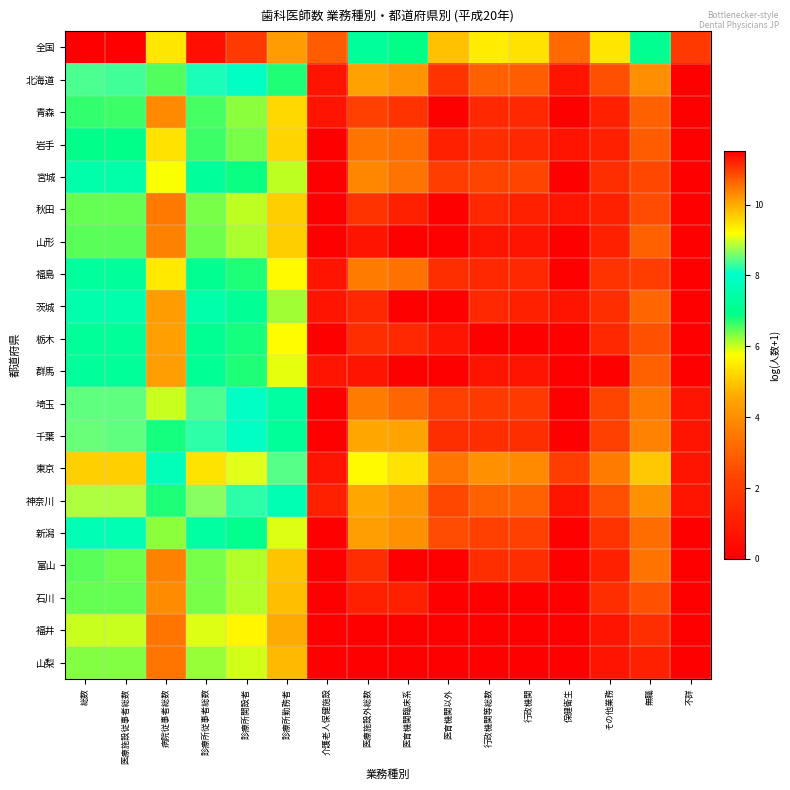

Reading left to right, list all the values displayed in this chart.

全国: 総数=11.5	医療施設従事者総数=11.5	病院従事者総数=9.4	診療所従事者総数=11.3	診療所開設者=11.0	診療所勤務者=10.1	介護老人保健施設=2.8	医療施設外総数=7.2	医育機関臨床系=6.9	医育機関以外=4.9	行政機関等総数=5.5	行政機関=5.4	保健衛生=3.2	その他業務=5.4	無職=7.0	不詳=1.9
北海道: 総数=8.4	医療施設従事者総数=8.4	病院従事者総数=6.5	診療所従事者総数=8.2	診療所開設者=7.9	診療所勤務者=6.8	介護老人保健施設=0.7	医療施設外総数=4.4	医育機関臨床系=4.1	医育機関以外=1.8	行政機関等総数=2.9	行政機関=2.9	保健衛生=0.7	その他業務=2.6	無職=4.0	不詳=0.0
青森: 総数=6.7	医療施設従事者総数=6.6	病院従事者総数=3.9	診療所従事者総数=6.6	診療所開設者=6.3	診療所勤務者=5.2	介護老人保健施設=0.7	医療施設外総数=2.2	医育機関臨床系=1.8	医育機関以外=0.0	行政機関等総数=1.4	行政機関=1.4	保健衛生=0.0	その他業務=1.1	無職=3.0	不詳=0.0
岩手: 総数=6.9	医療施設従事者総数=6.9	病院従事者総数=5.4	診療所従事者総数=6.6	診療所開設者=6.4	診療所勤務者=5.2	介護老人保健施設=0.0	医療施設外総数=3.4	医育機関臨床系=3.2	医育機関以外=1.1	行政機関等総数=1.6	行政機関=1.4	保健衛生=0.7	その他業務=1.1	無職=2.8	不詳=0.0
宮城: 総数=7.5	医療施設従事者総数=7.4	病院従事者総数=5.8	診療所従事者総数=7.2	診療所開設者=6.9	診療所勤務者=6.0	介護老人保健施設=0.0	医療施設外総数=3.8	医育機関臨床系=3.4	医育機関以外=2.1	行政機関等総数=2.3	行政機関=2.3	保健衛生=0.0	その他業務=1.6	無職=2.4	不詳=0.0
秋田: 総数=6.5	医療施設従事者総数=6.4	病院従事者総数=3.5	診療所従事者総数=6.4	診療所開設者=6.0	診療所勤務者=5.1	介護老人保健施設=0.0	医療施設外総数=1.8	医育機関臨床系=1.1	医育機関以外=0.0	行政機関等総数=1.4	行政機関=1.1	保健衛生=0.7	その他業務=1.1	無職=2.5	不詳=0.0
山形: 総数=6.5	医療施設従事者総数=6.5	病院従事者総数=3.7	診療所従事者総数=6.4	診療所開設者=6.1	診療所勤務者=5.1	介護老人保健施設=0.0	医療施設外総数=0.7	医育機関臨床系=0.0	医育機関以外=0.0	行政機関等総数=0.7	行政機関=0.7	保健衛生=0.0	その他業務=1.1	無職=2.9	不詳=0.0
福島: 総数=7.3	医療施設従事者総数=7.2	病院従事者総数=5.5	診療所従事者総数=7.0	診療所開設者=6.7	診療所勤務者=5.7	介護老人保健施設=0.7	医療施設外総数=3.6	医育機関臨床系=3.3	医育機関以外=1.6	行政機関等総数=1.4	行政機関=1.4	保健衛生=0.0	その他業務=1.8	無職=2.1	不詳=0.0
茨城: 総数=7.5	医療施設従事者総数=7.5	病院従事者総数=4.3	診療所従事者総数=7.5	診療所開設者=7.1	診療所勤務者=6.2	介護老人保健施設=0.7	医療施設外総数=1.4	医育機関臨床系=0.0	医育機関以外=0.0	行政機関等総数=1.4	行政機関=1.1	保健衛生=0.7	その他業務=1.6	無職=3.1	不詳=0.0
栃木: 総数=7.2	医療施設従事者総数=7.2	病院従事者総数=4.4	診療所従事者総数=7.1	診療所開設者=6.8	診療所勤務者=5.7	介護老人保健施設=0.0	医療施設外総数=1.6	医育機関臨床系=1.4	医育機関以外=0.7	行政機関等総数=0.0	行政機関=0.0	保健衛生=0.0	その他業務=1.4	無職=2.6	不詳=0.0
群馬: 総数=7.2	医療施設従事者総数=7.2	病院従事者総数=4.3	診療所従事者総数=7.1	診療所開設者=6.8	診療所勤務者=5.9	介護老人保健施設=0.7	医療施設外総数=0.7	医育機関臨床系=0.0	医育機関以外=0.0	行政機関等総数=0.7	行政機関=0.7	保健衛生=0.0	その他業務=0.0	無職=2.9	不詳=0.0
埼玉: 総数=8.5	医療施設従事者総数=8.5	病院従事者総数=6.0	診療所従事者総数=8.4	診療所開設者=8.0	診療所勤務者=7.3	介護老人保健施設=0.0	医療施設外総数=3.6	医育機関臨床系=3.1	医育機関以外=2.2	行政機関等総数=1.9	行政機関=1.9	保健衛生=0.0	その他業務=2.3	無職=3.5	不詳=0.7
千葉: 総数=8.5	医療施設従事者総数=8.5	病院従事者総数=6.8	診療所従事者総数=8.3	診療所開設者=7.9	診療所勤務者=7.2	介護老人保健施設=0.0	医療施設外総数=4.6	医育機関臨床系=4.5	医育機関以外=1.6	行政機関等総数=1.6	行政機関=1.6	保健衛生=0.0	その他業務=2.2	無職=3.8	不詳=0.7
東京: 総数=9.7	医療施設従事者総数=9.6	病院従事者総数=7.7	診療所従事者総数=9.5	診療所開設者=9.0	診療所勤務者=8.4	介護老人保健施設=0.7	医療施設外総数=5.7	医育機関臨床系=5.4	医育機関以外=3.4	行政機関等総数=4.0	行政機関=3.9	保健衛生=2.1	その他業務=3.6	無職=5.0	不詳=0.7
神奈川: 総数=8.8	医療施設従事者総数=8.8	病院従事者総数=6.8	診療所従事者総数=8.7	診療所開設者=8.2	診療所勤務者=7.6	介護老人保健施設=1.1	医療施設外総数=4.5	医育機関臨床系=4.2	医育機関以外=2.4	行政機関等総数=3.0	行政機関=2.9	保健衛生=0.7	その他業務=2.6	無職=4.0	不詳=0.7
新潟: 総数=7.7	医療施設従事者総数=7.6	病院従事者総数=6.3	診療所従事者総数=7.3	診療所開設者=7.0	診療所勤務者=5.9	介護老人保健施設=0.0	医療施設外総数=4.3	医育機関臨床系=4.0	医育機関以外=2.5	行政機関等総数=2.2	行政機関=2.2	保健衛生=0.0	その他業務=1.8	無職=3.2	不詳=0.0
富山: 総数=6.5	医療施設従事者総数=6.4	病院従事者総数=3.7	診療所従事者総数=6.4	診療所開設者=6.1	診療所勤務者=4.9	介護老人保健施設=0.0	医療施設外総数=1.6	医育機関臨床系=0.0	医育機関以外=0.0	行政機関等総数=1.6	行政機関=1.6	保健衛生=0.0	その他業務=1.1	無職=3.4	不詳=0.0
石川: 総数=6.5	医療施設従事者総数=6.4	病院従事者総数=3.9	診療所従事者総数=6.3	診療所開設者=6.1	診療所勤務者=4.9	介護老人保健施設=0.0	医療施設外総数=1.1	医育機関臨床系=1.1	医育機関以外=0.0	行政機関等総数=0.0	行政機関=0.0	保健衛生=0.0	その他業務=1.6	無職=2.6	不詳=0.0
福井: 総数=6.0	医療施設従事者総数=6.0	病院従事者総数=3.4	診療所従事者総数=5.9	診療所開設者=5.6	診療所勤務者=4.6	介護老人保健施設=0.0	医療施設外総数=0.0	医育機関臨床系=0.0	医育機関以外=0.0	行政機関等総数=0.0	行政機関=0.0	保健衛生=0.0	その他業務=0.7	無職=1.6	不詳=0.0
山梨: 総数=6.3	医療施設従事者総数=6.3	病院従事者総数=3.4	診療所従事者総数=6.2	診療所開設者=6.0	診療所勤務者=4.8	介護老人保健施設=0.0	医療施設外総数=0.0	医育機関臨床系=0.0	医育機関以外=0.0	行政機関等総数=0.0	行政機関=0.0	保健衛生=0.0	その他業務=0.7	無職=1.1	不詳=0.0